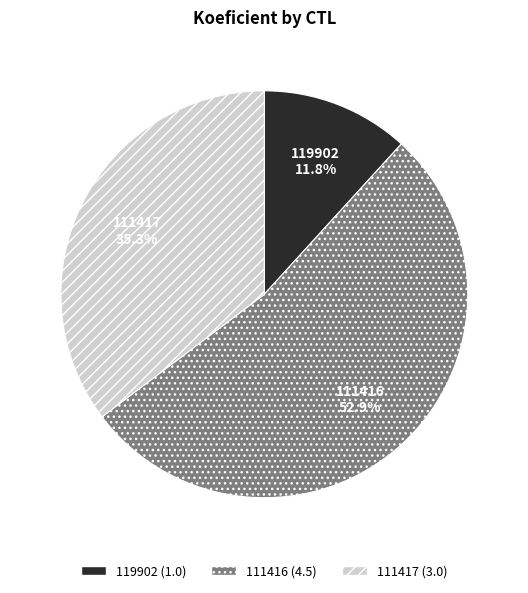

Approximately how many times larger is the value at 111416 compared to 111417?

1.5